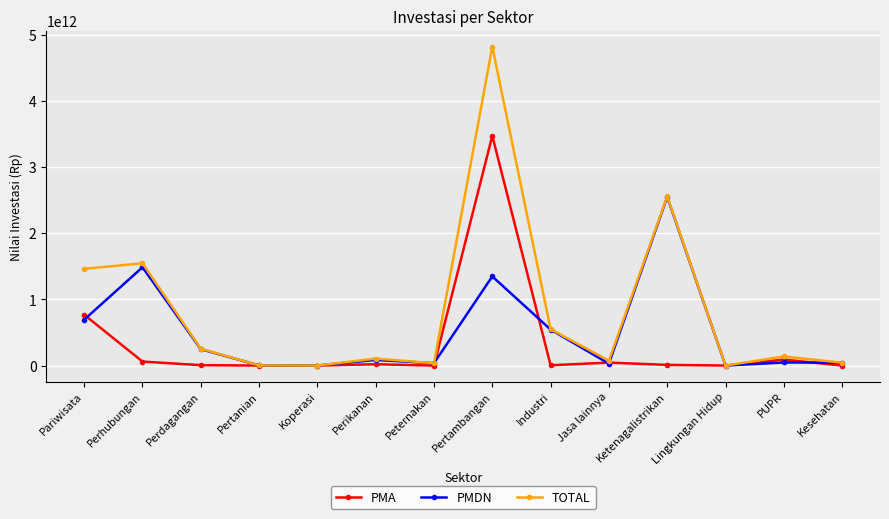

Count the number of data series in this chart.

3